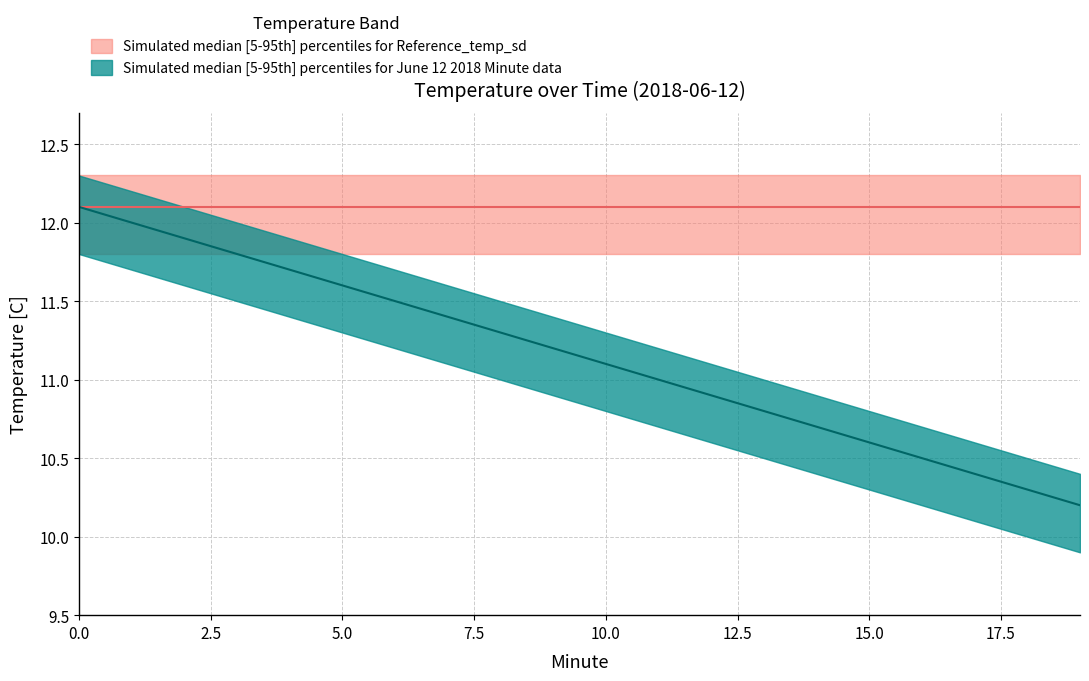

True or false: temp_upper has more than 2 points higher than both neighbors.

False